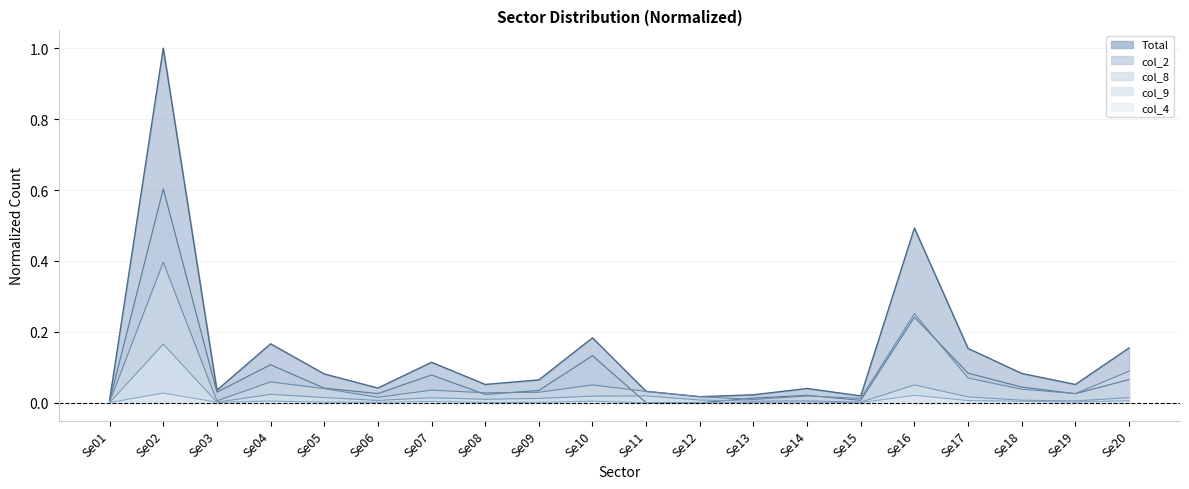

Where do col_8 and col_2 first cross each other?

Se07 and Se08